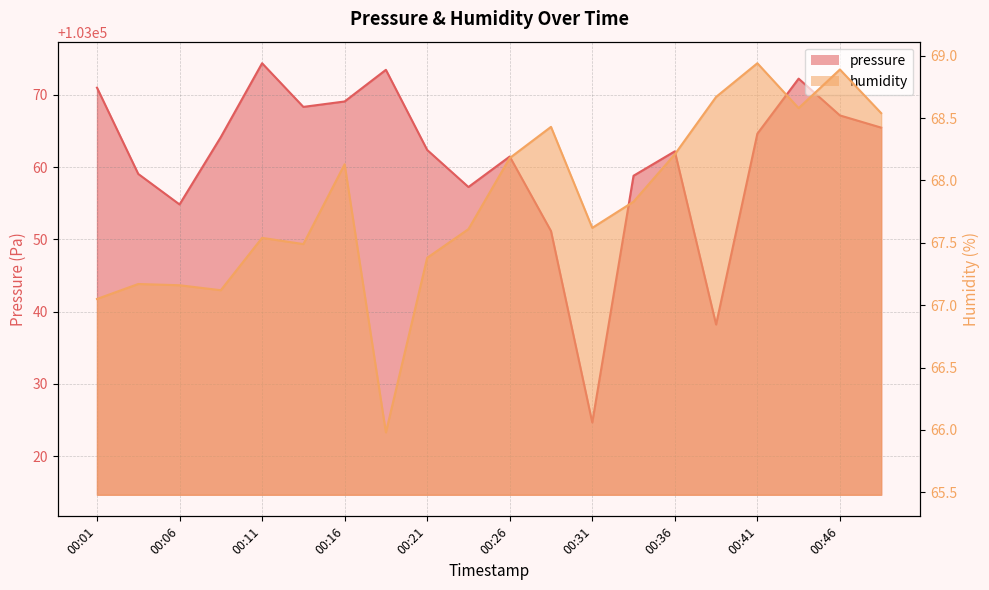

Reading right to left, what are all the values shown in this chart?

pressure: 00:48=103065.5	00:46=103067.2	00:43=103072.2	00:41=103064.6	00:38=103038.2	00:36=103062.2	00:33=103058.8	00:31=103024.7	00:28=103051.2	00:26=103061.5	00:23=103057.2	00:21=103062.4	00:18=103073.5	00:16=103069.1	00:13=103068.3	00:11=103074.4	00:08=103064.2	00:06=103054.8	00:03=103059.1	00:01=103071.0
humidity: 00:48=68.5	00:46=68.9	00:43=68.6	00:41=68.9	00:38=68.7	00:36=68.2	00:33=67.8	00:31=67.6	00:28=68.4	00:26=68.2	00:23=67.6	00:21=67.4	00:18=66.0	00:16=68.1	00:13=67.5	00:11=67.5	00:08=67.1	00:06=67.2	00:03=67.2	00:01=67.0